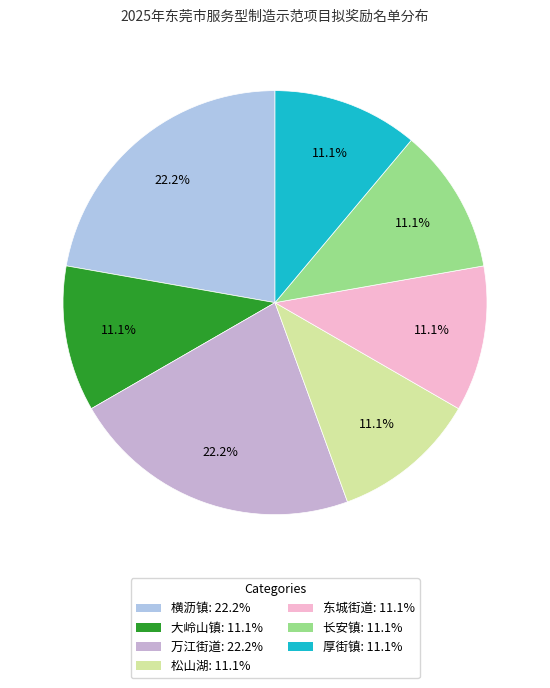

How many slices are in this pie chart?

7